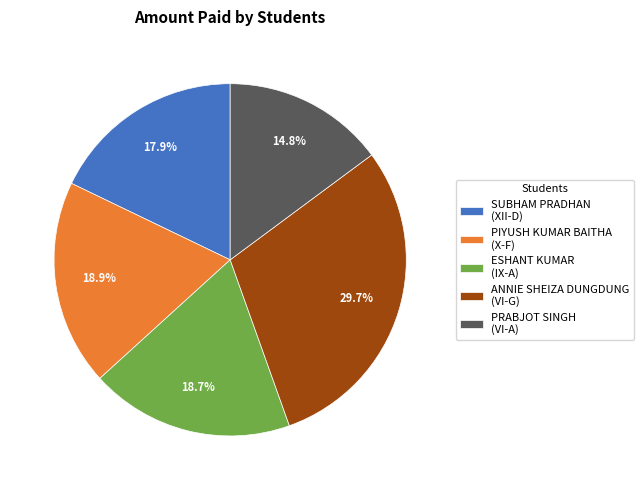

Which category has the biggest portion of the pie?

ANNIE SHEIZA DUNGDUNG (VI-G)